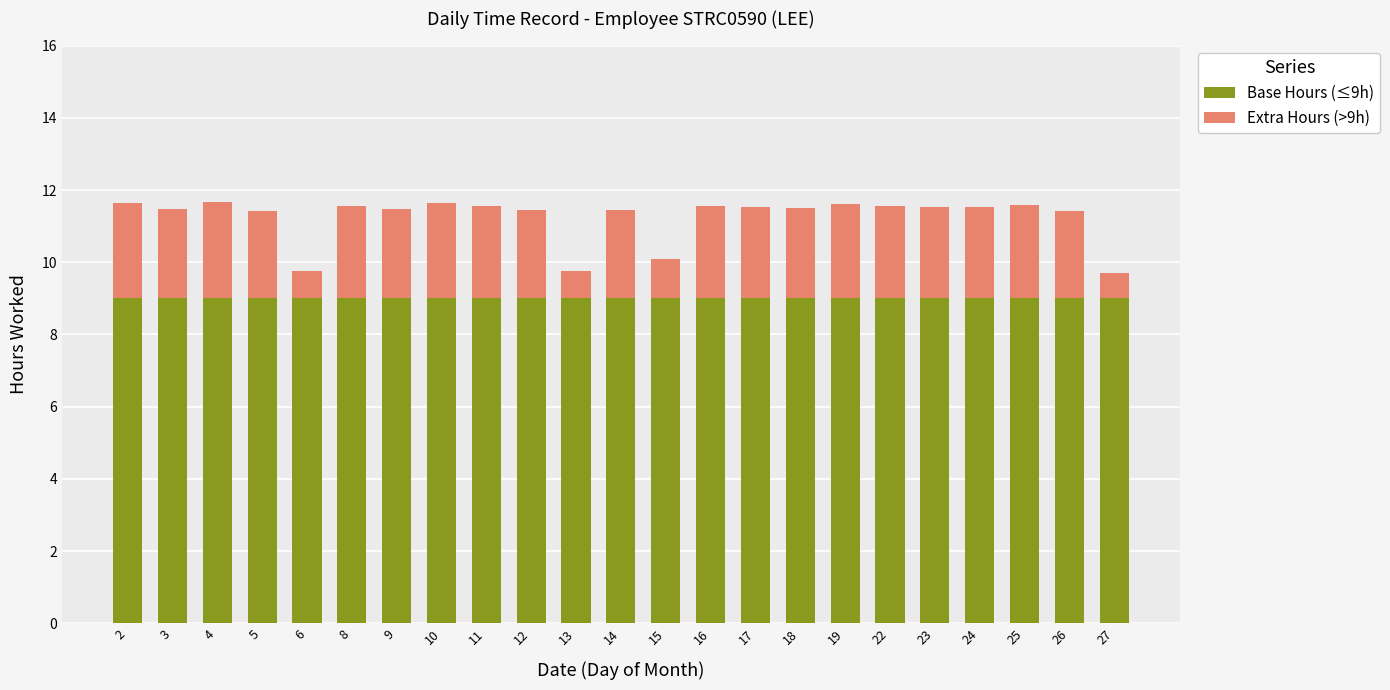

The Base Hours (≤9h) series shows 9.0 at 14. True or false?

True